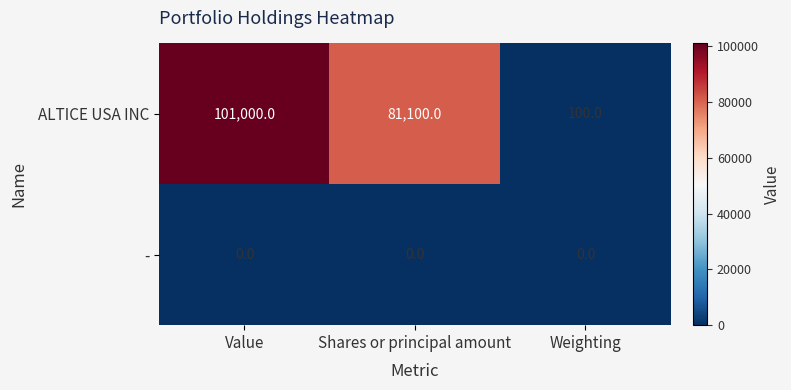

True or false: - has a value of 0 at Shares or principal amount.

True